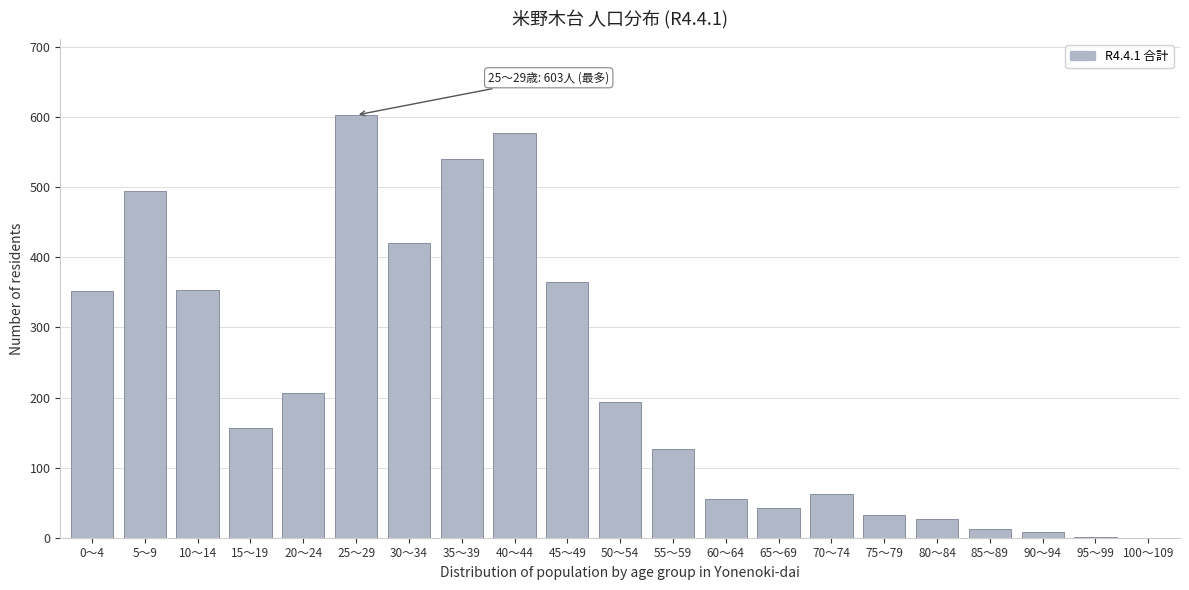

The value at 80～84 is 26. True or false?

True